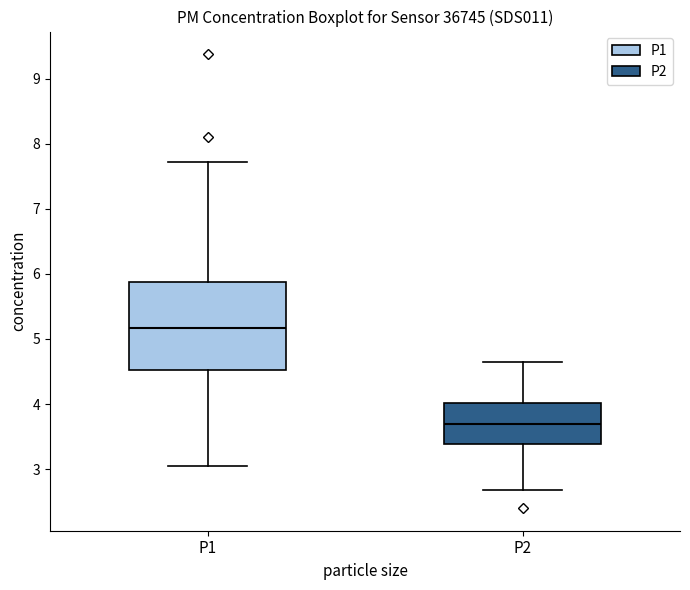

Where does the median line of the box for P1 sit on the y-axis? The values are not printed on the chart, so give them approximately, as read against the axis.

5.2